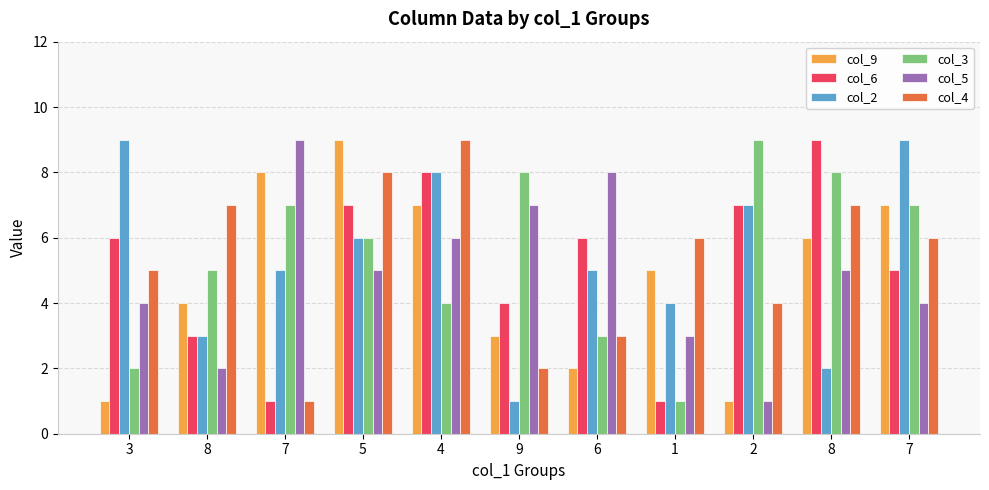

Which has a higher value, 8 or 4?

4